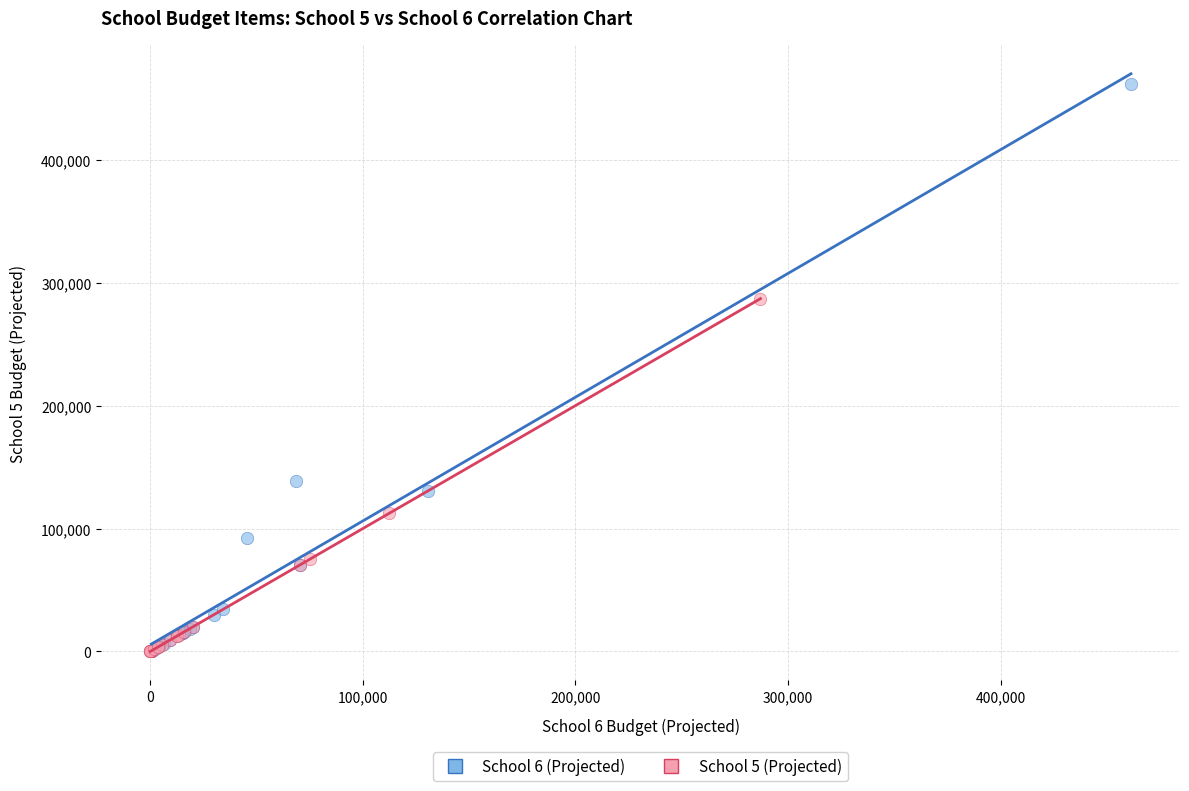

Which series reaches the maximum Y coordinate?

School 6 (Projected)